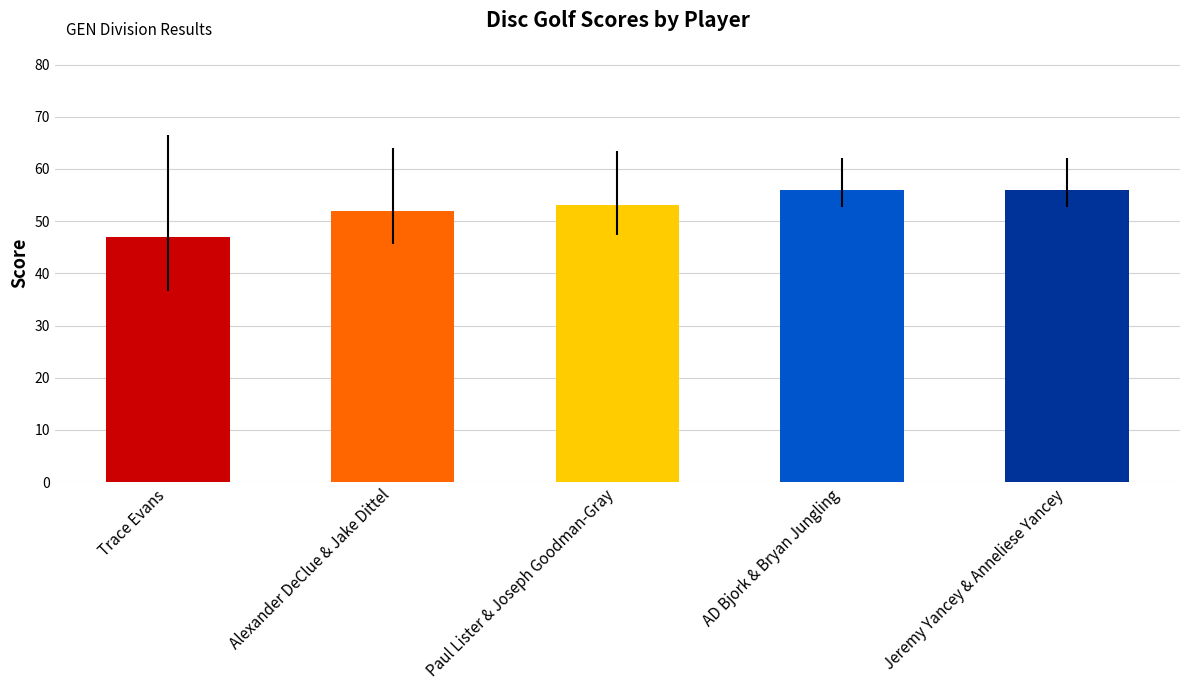

What is the sum of the values at Jeremy Yancey & Anneliese Yancey and Trace Evans?

103